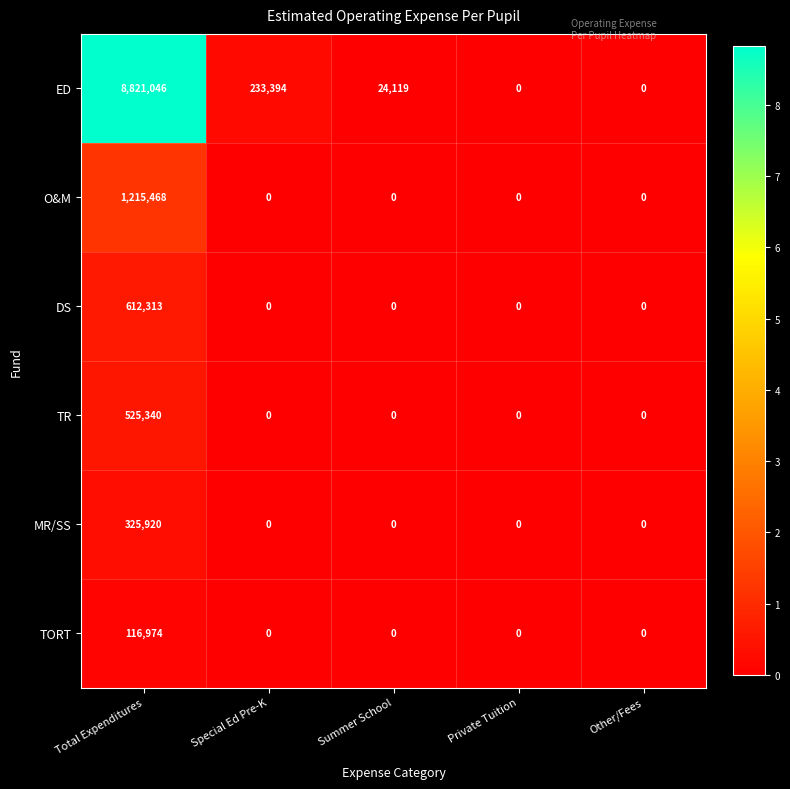

The ED series shows 3550956 at Total Expenditures. True or false?

False